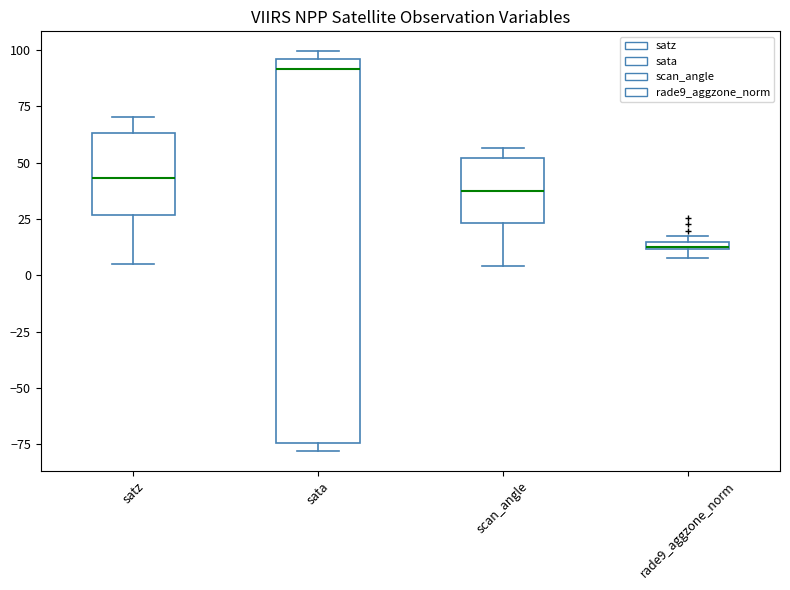

Which box is the tallest, from its lower edge to its upper edge?

sata